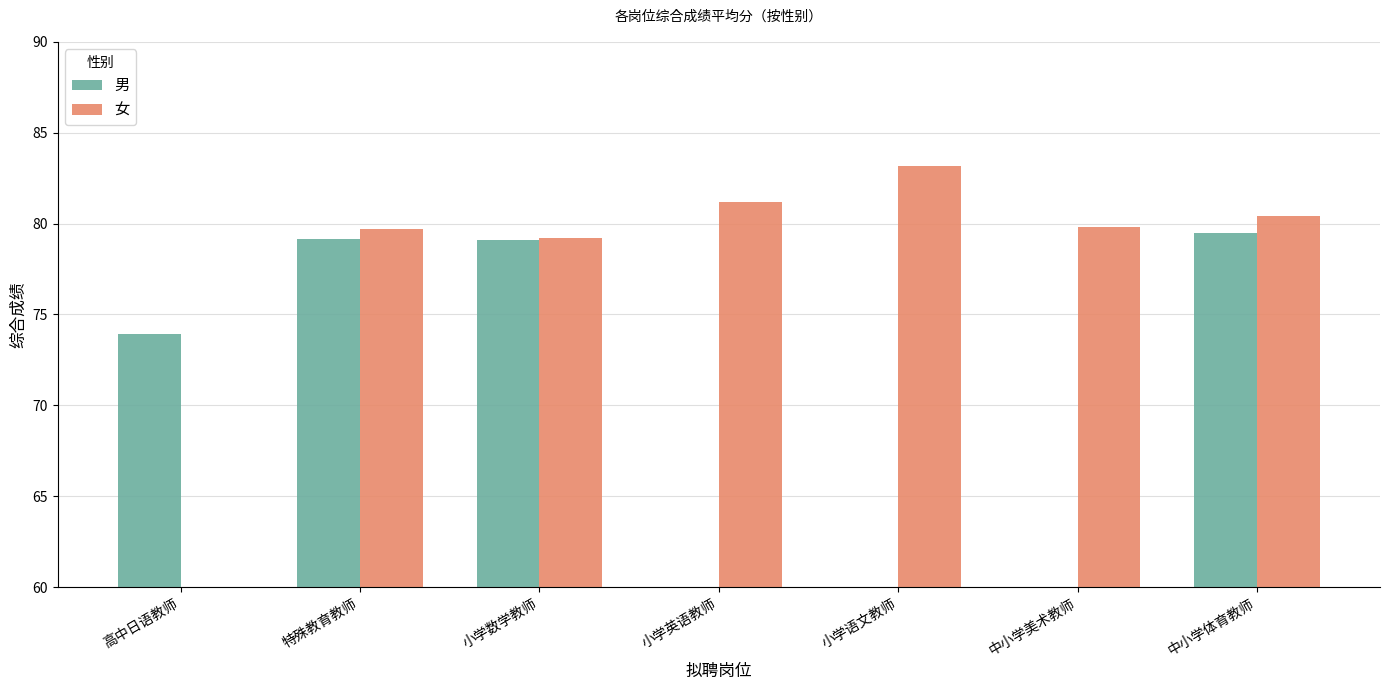

Which series has the largest total across all categories?

女